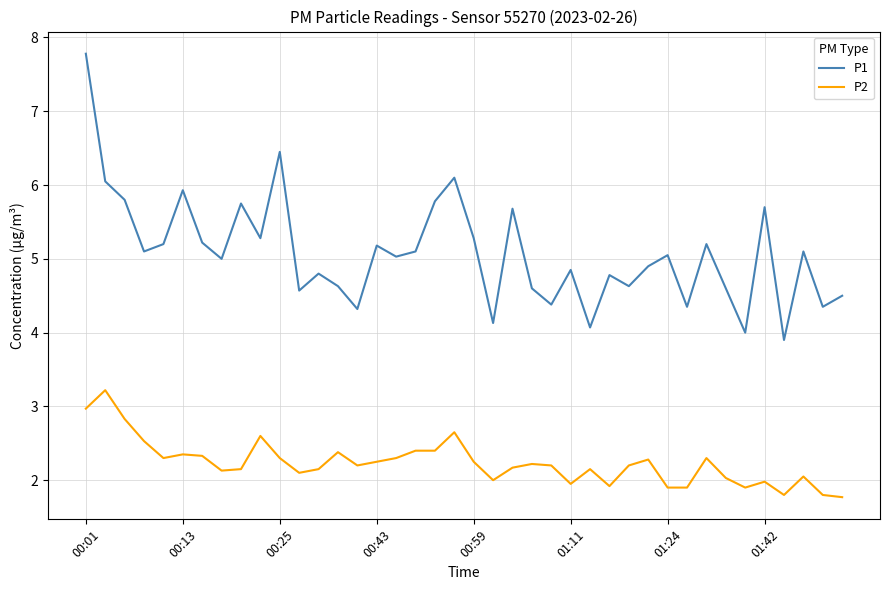

Which series has the largest range (max minus min)?

P1